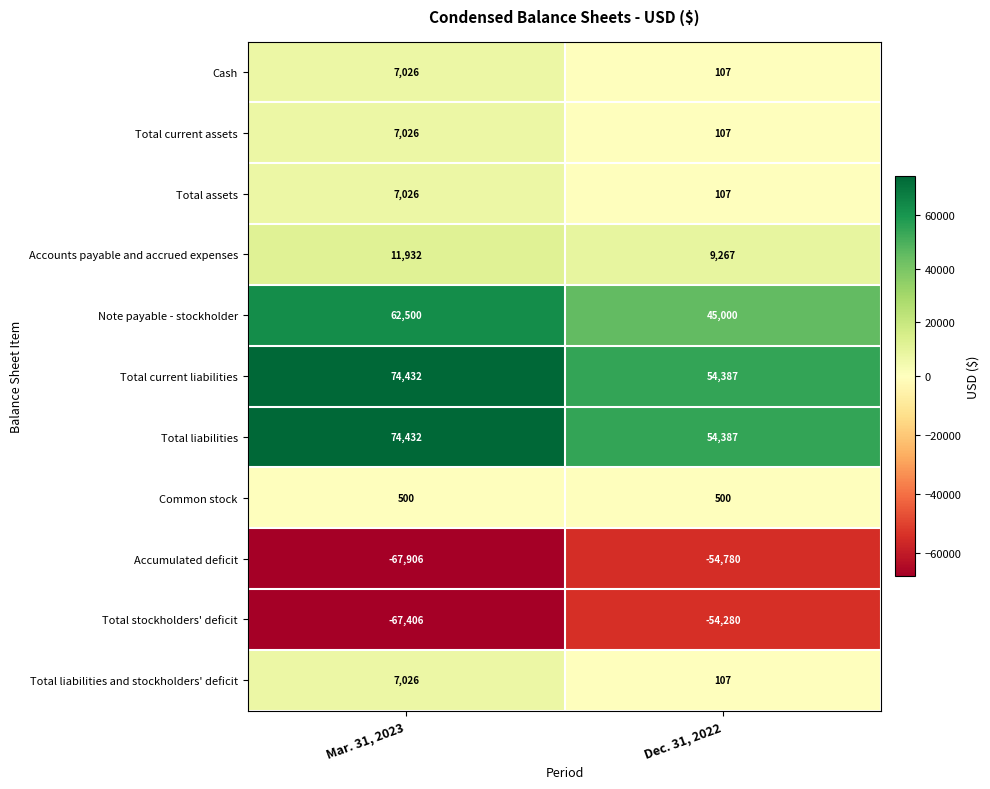

Reading left to right, transcribe all the data shown in this chart.

Cash: 7026	107
Total current assets: 7026	107
Total assets: 7026	107
Accounts payable and accrued expenses: 11932	9267
Note payable - stockholder: 62500	45000
Total current liabilities: 74432	54387
Total liabilities: 74432	54387
Common stock: 500	500
Accumulated deficit: -67906	-54780
Total stockholders' deficit: -67406	-54280
Total liabilities and stockholders' deficit: 7026	107